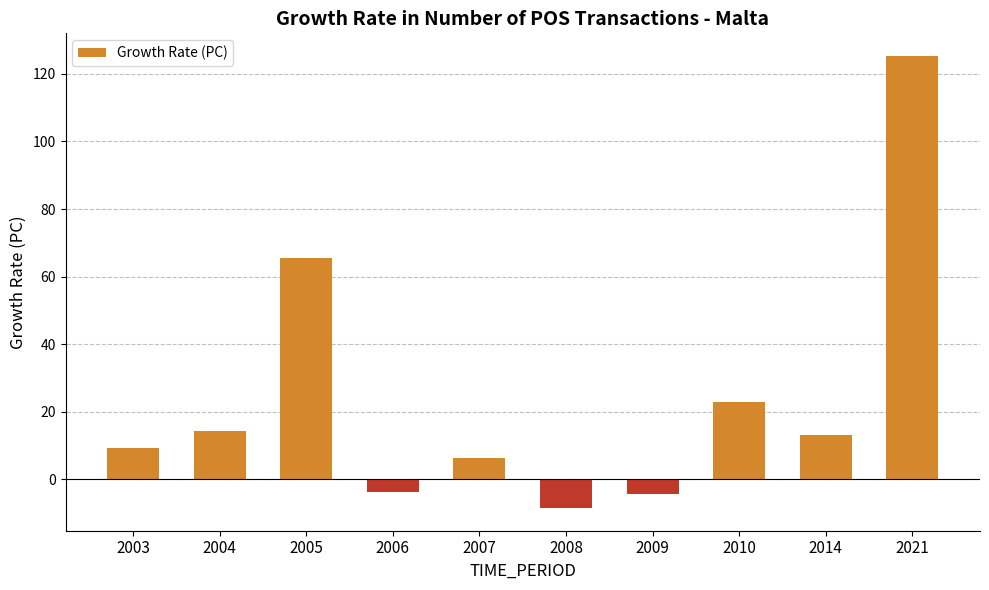

What is the difference between the maximum and minimum values?

133.8